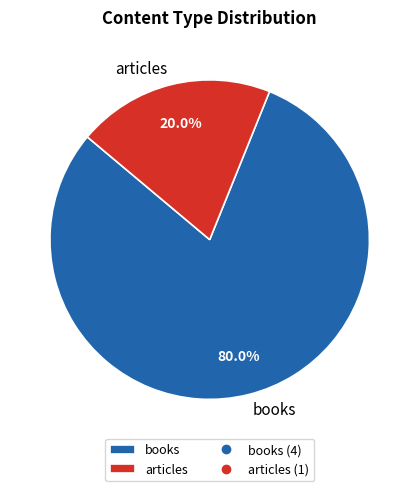

Is there any slice that represents more than half of the pie?

Yes